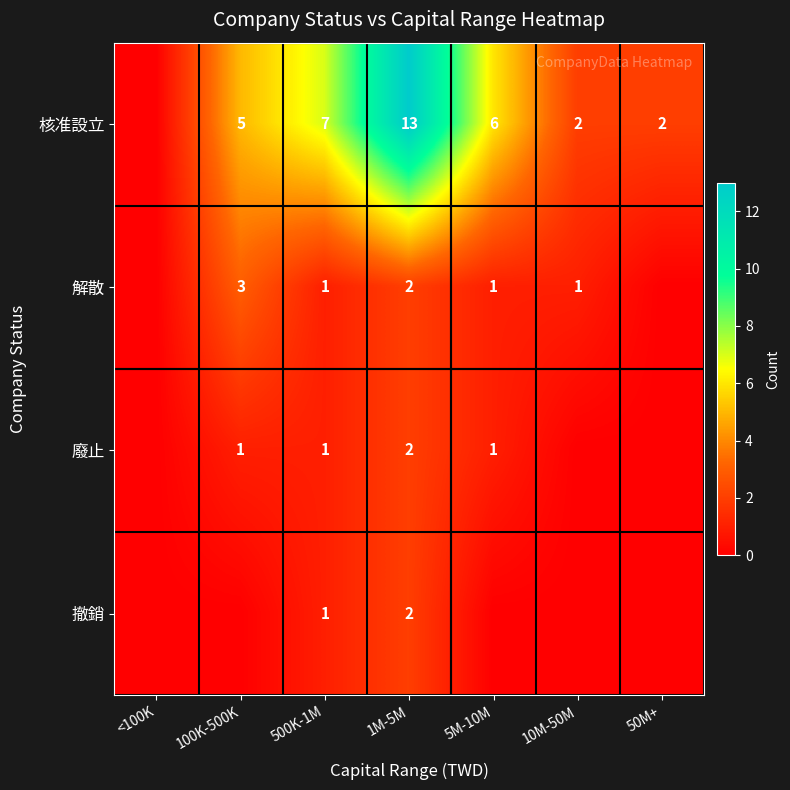

What is the difference between the 核准設立 values at 500K-1M and 100K-500K?

2